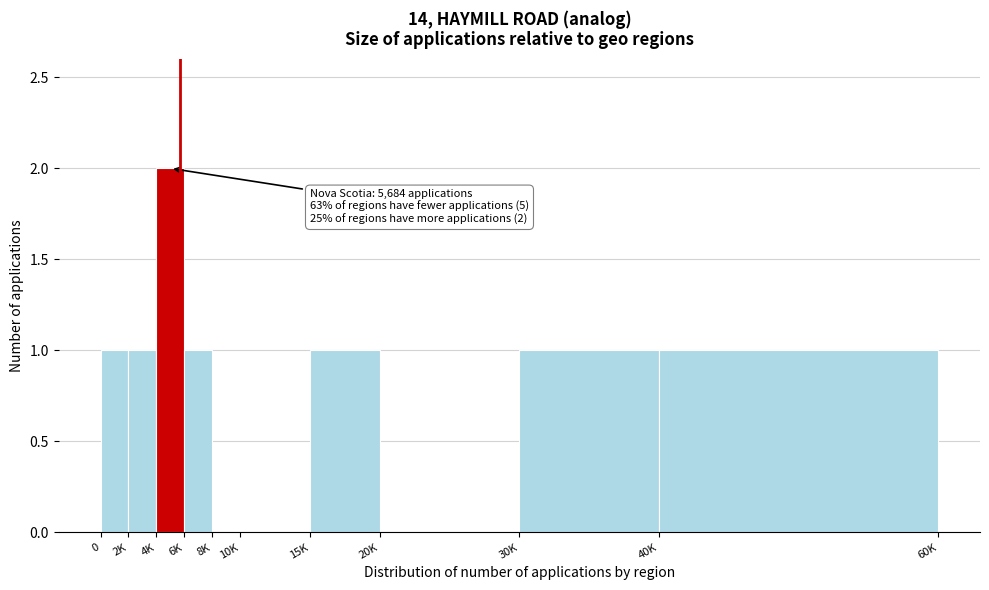

Reading right to left, transcribe all the data shown in this chart.

40K=1	30K=1	20K=0	15K=1	10K=0	8K=0	6K=1	4K=2	2K=1	0=1